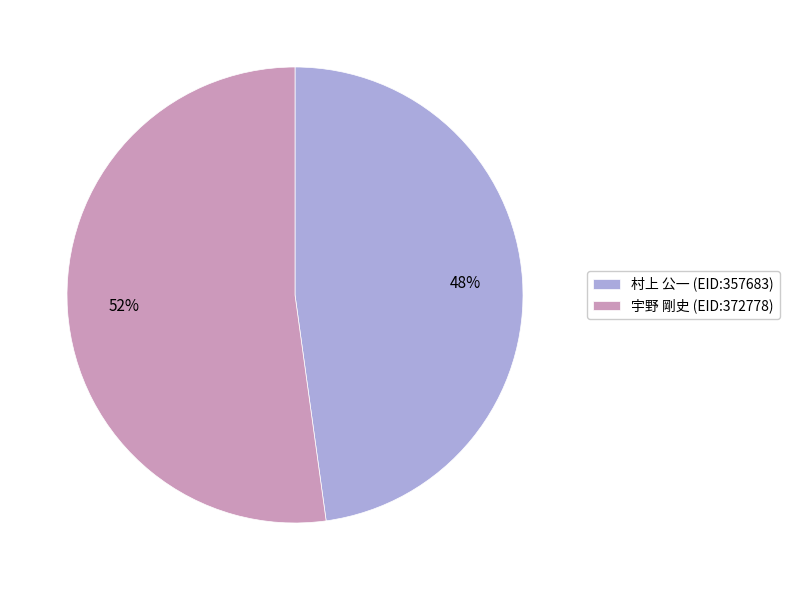

Do 宇野 剛史 (EID:372778) and 村上 公一 (EID:357683) together represent more than half of the pie?

Yes